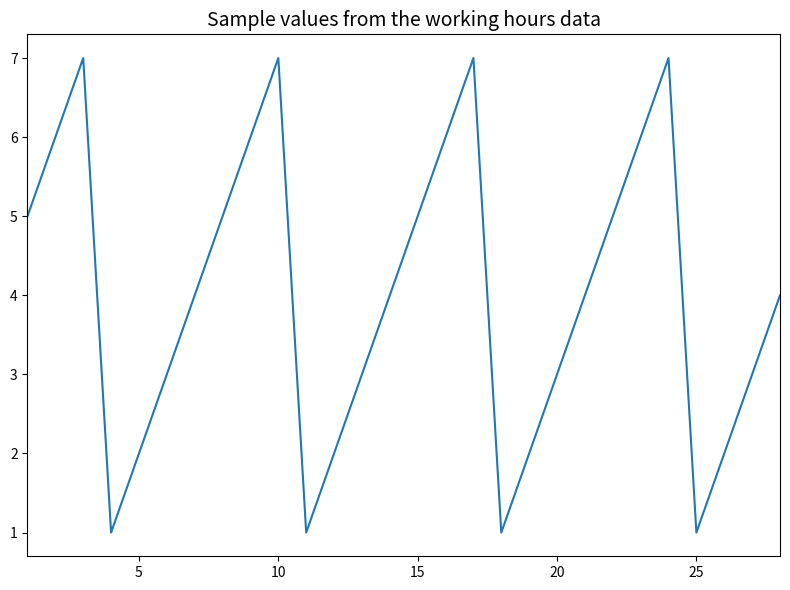

What is the difference between the maximum and minimum values?

6